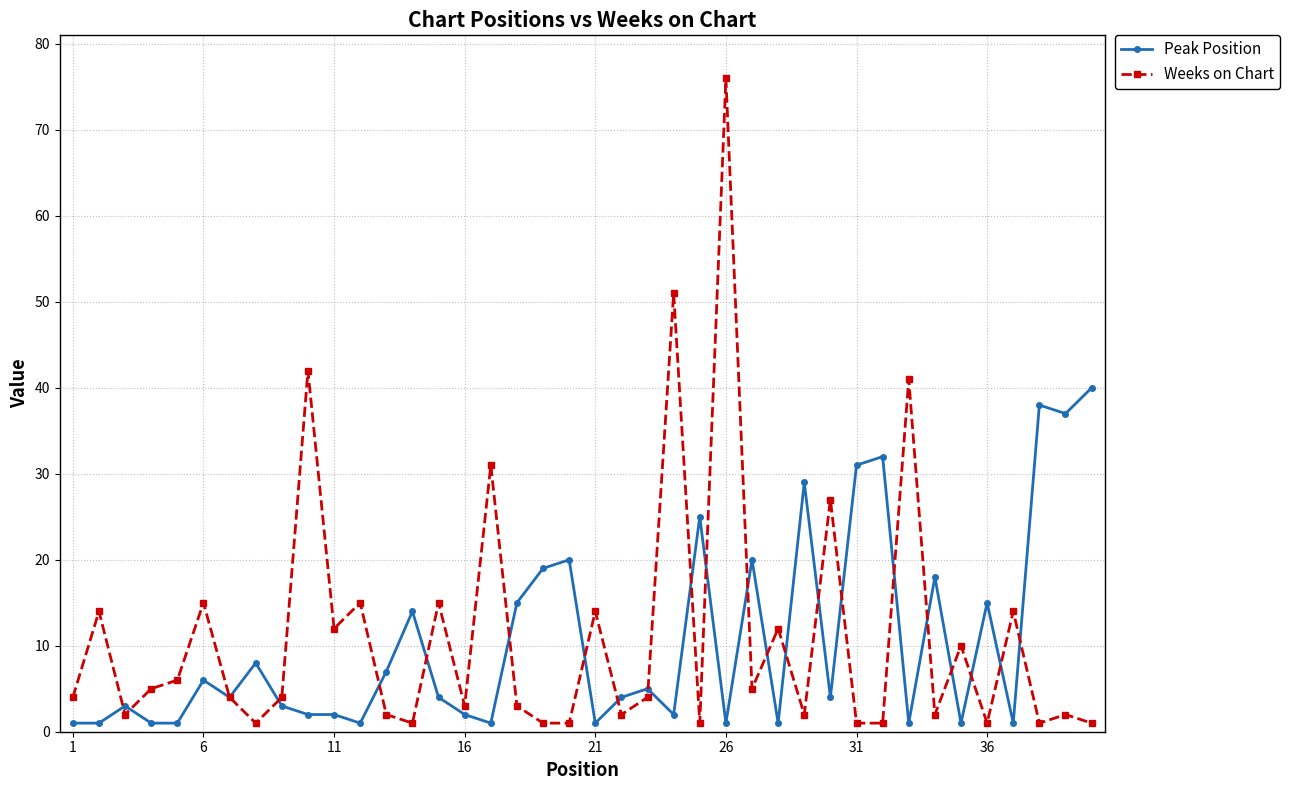

List the series in order of their peak value, lowest first.

Peak Position, Weeks on Chart